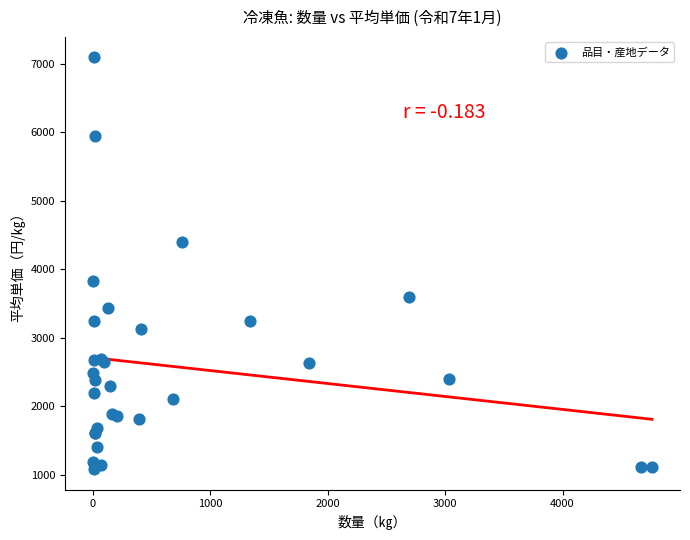

What Y value in the scatter plot is closest to 4084?

3832.7